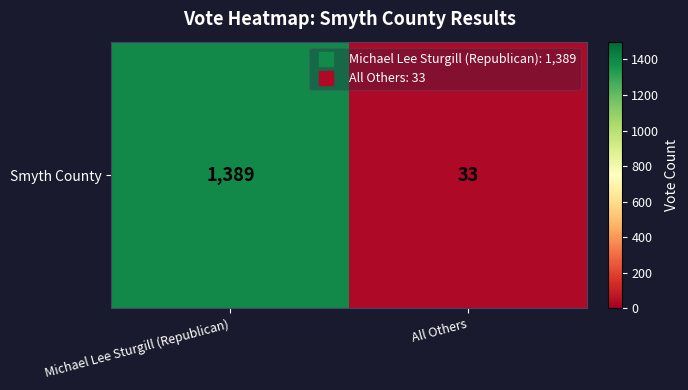

Which category has the lowest value across all series?

All Others